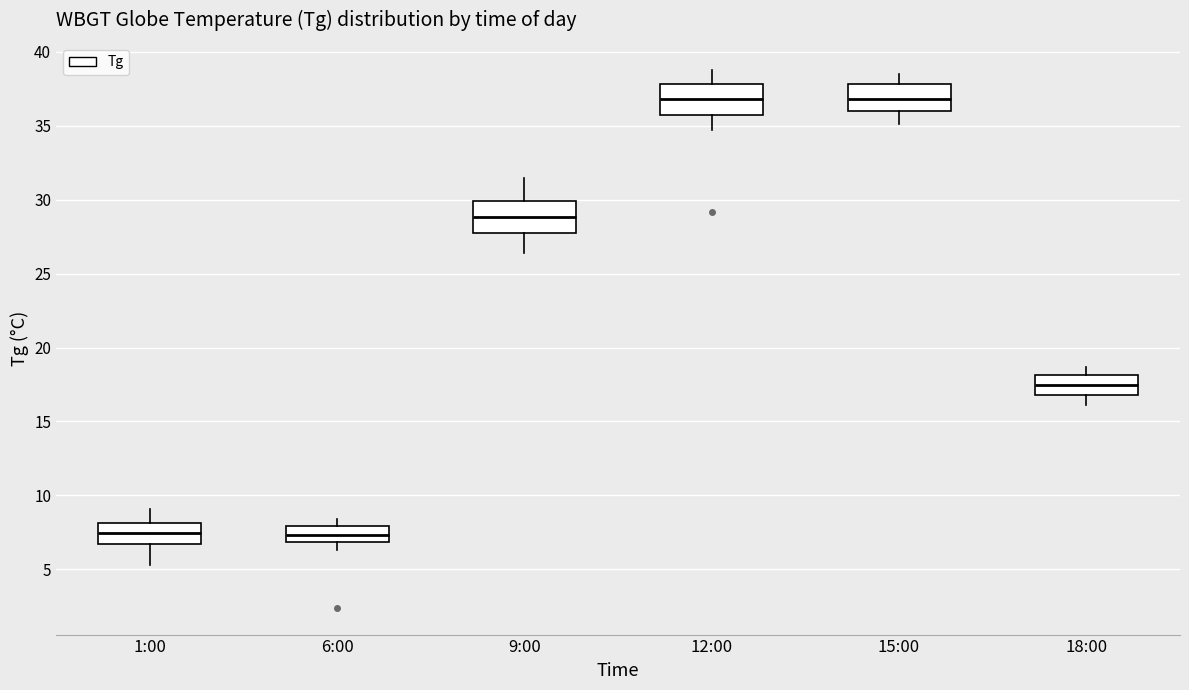

Reading left to right, read every box against the y-axis: the position of its median line, the range the box covers, and the ends of its whiskers. The values are not printed on the chart, so give them approximately, as read against the axis.

1:00: median 7.5, box 6.5 to 8.0, whiskers 5.5 to 9.0
6:00: median 7.5, box 7.0 to 8.0, whiskers 6.5 to 8.5
9:00: median 29.0, box 28.0 to 30.0, whiskers 26.5 to 31.5
12:00: median 37.0, box 36.0 to 38.0, whiskers 34.5 to 39.0
15:00: median 37.0, box 36.0 to 38.0, whiskers 35.0 to 38.5
18:00: median 17.5, box 17.0 to 18.0, whiskers 16.0 to 18.5